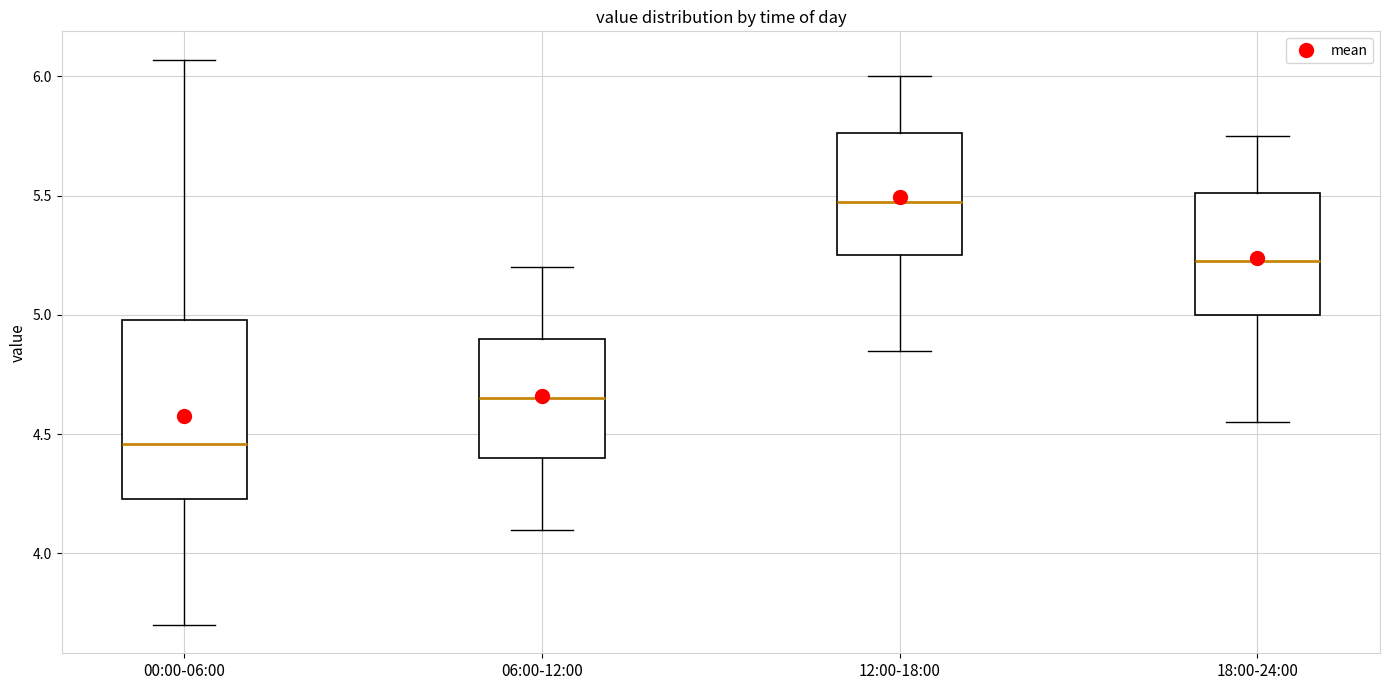

Where is the lower edge of the box for 06:00-12:00 on the y-axis? The values are not printed on the chart, so give them approximately, as read against the axis.

4.40